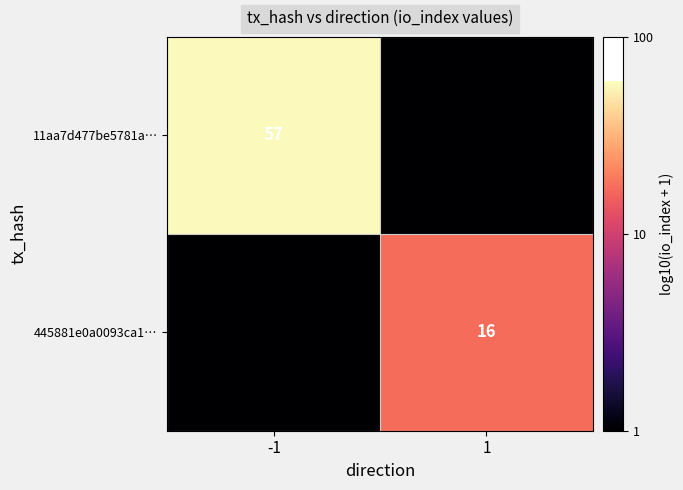

The value of 11aa7d477be5781a… at -1 is 28. True or false?

False